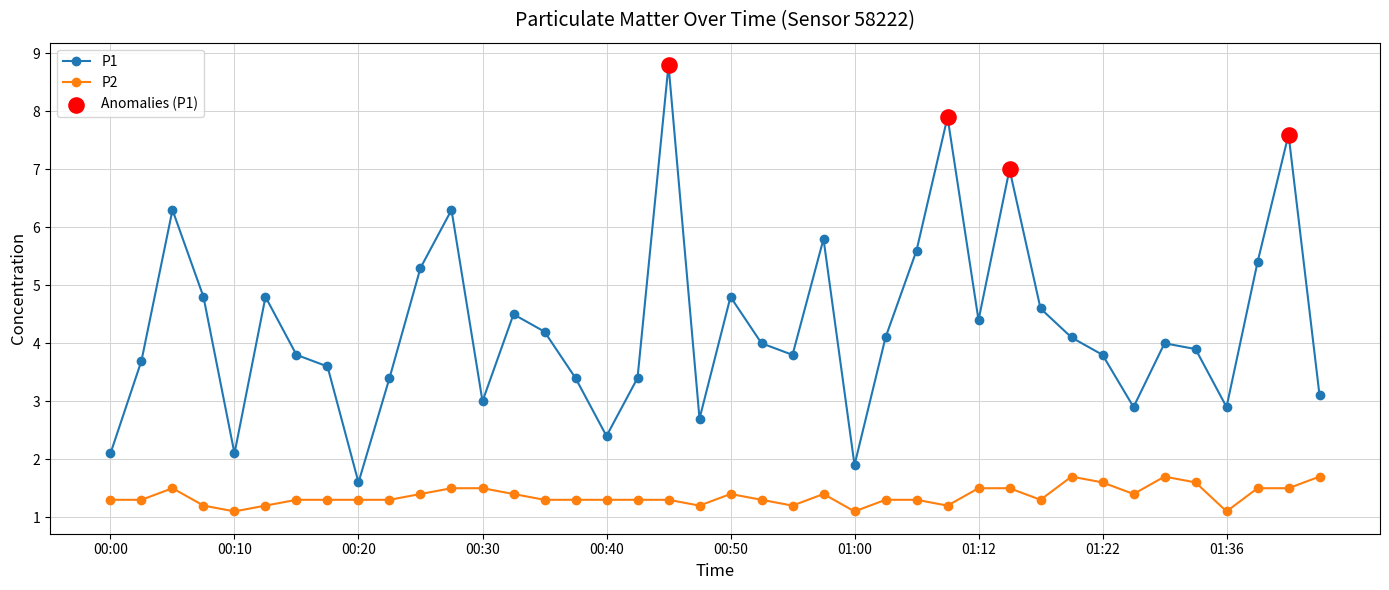

Which series has the widest spread of values?

P1